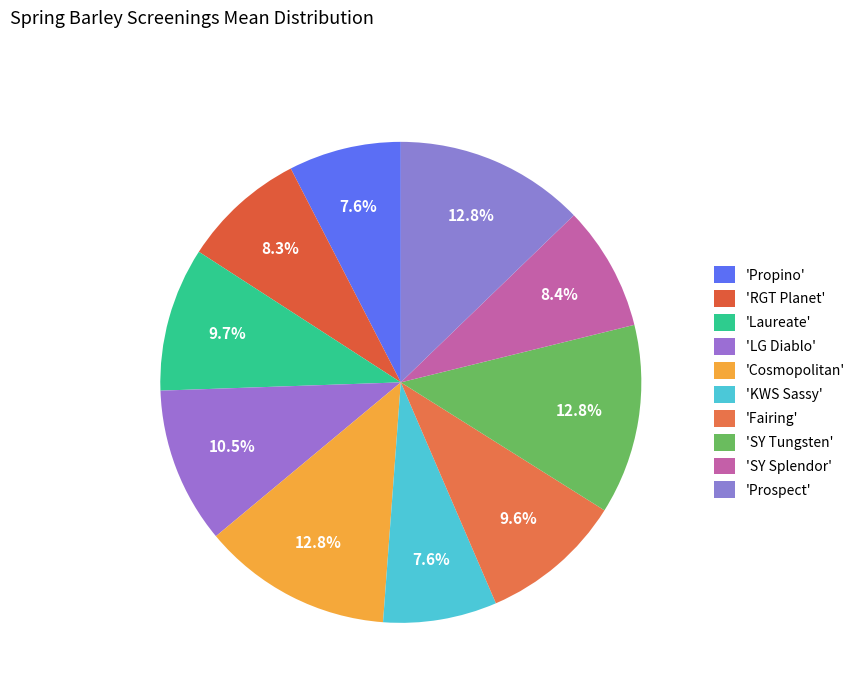

Rank the categories by value from highest to lowest.

Cosmopolitan, SY Tungsten, Prospect, LG Diablo, Laureate, Fairing, SY Splendor, RGT Planet, KWS Sassy, Propino